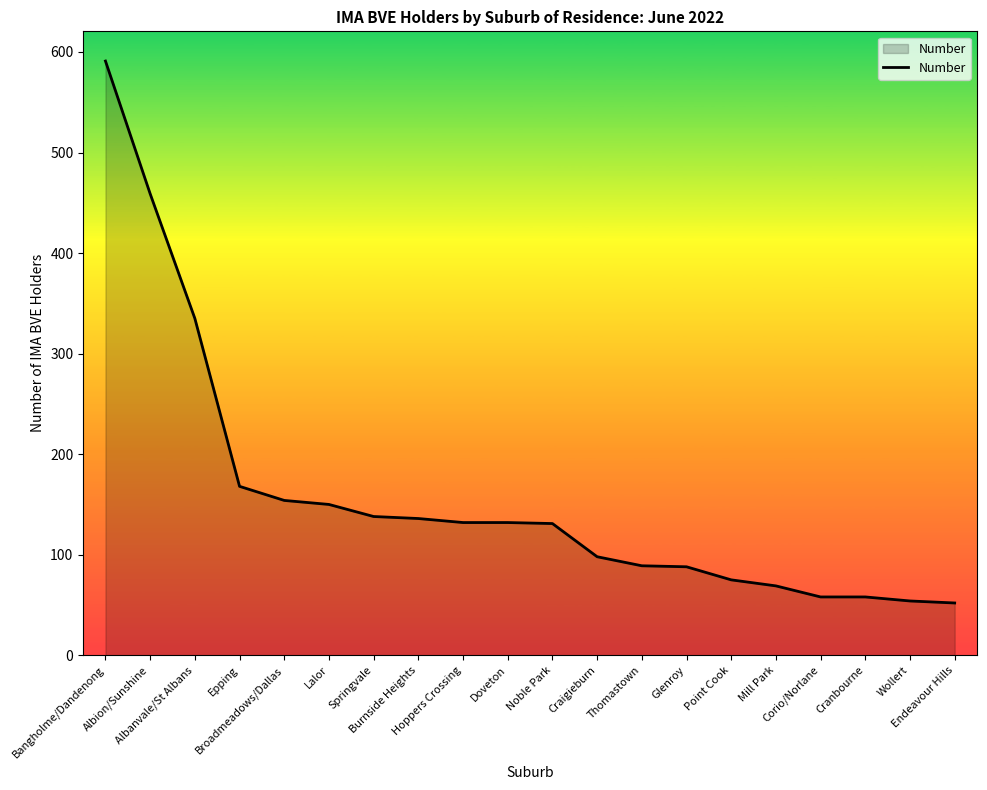

What is the sum of all values?

3167